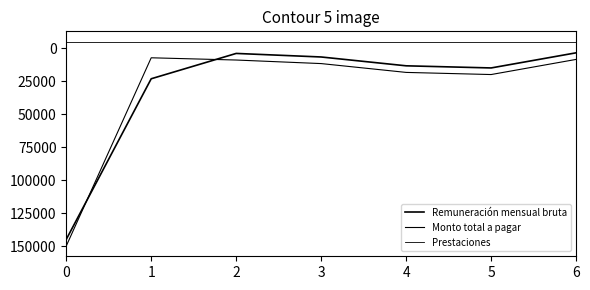

What is the sum of all Monto total a pagar values?

224905.5